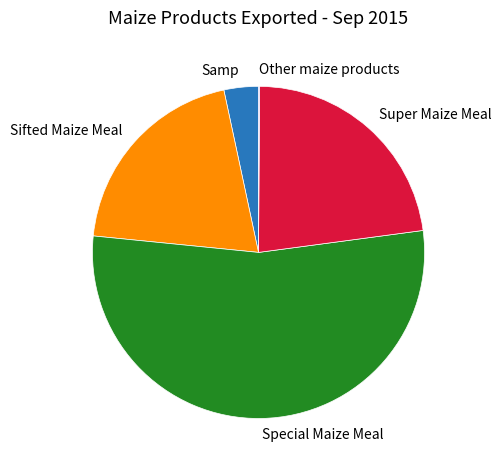

Is there a majority slice in this chart?

Yes